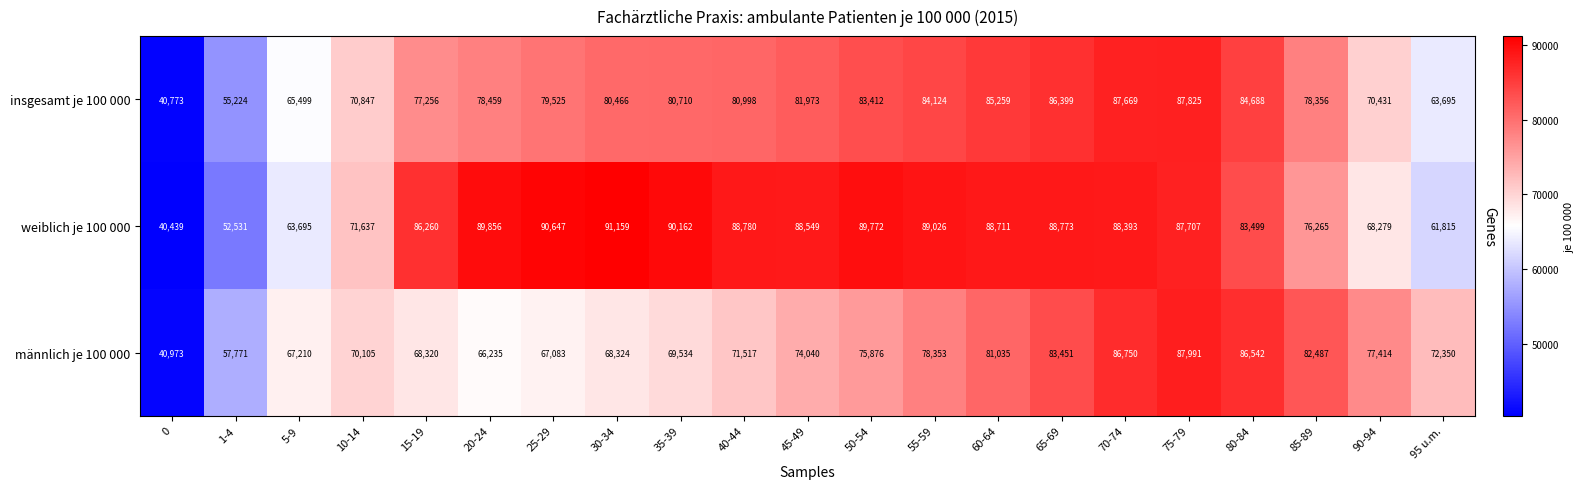

Which category has the highest value in the männlich je 100 000 series?

75-79